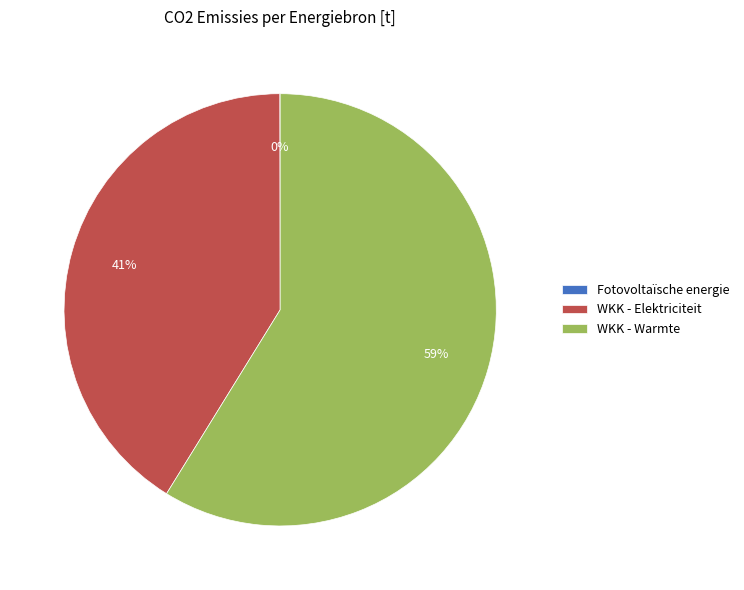

Is there any slice that represents more than half of the pie?

Yes